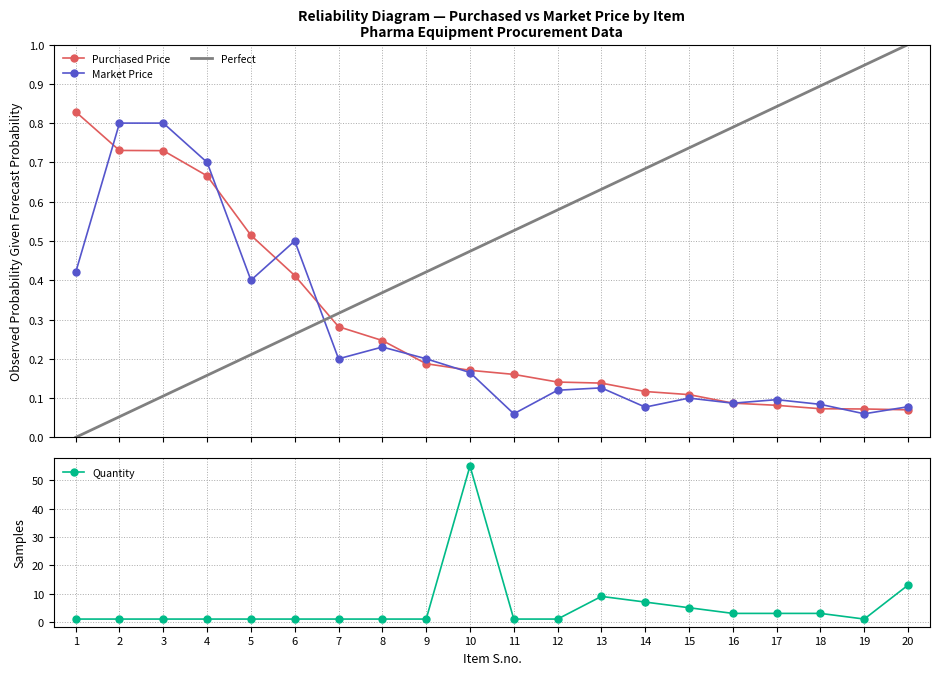

Which series has the largest total across all categories?

Quantity